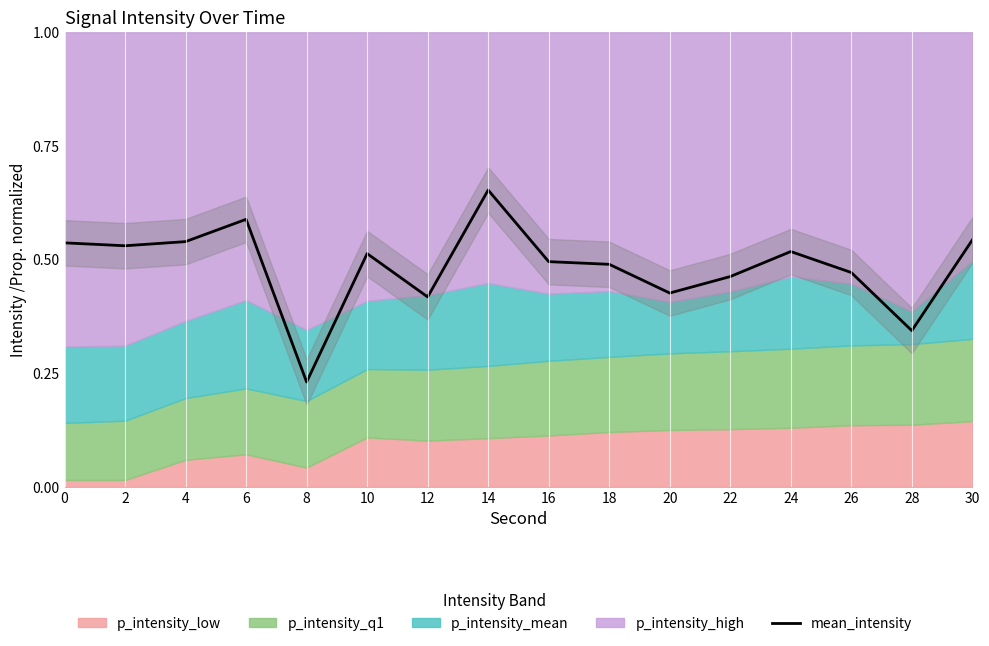

Rank the categories by value from lowest to highest.

8, 28, 12, 20, 22, 26, 18, 16, 10, 24, 2, 0, 4, 30, 6, 14